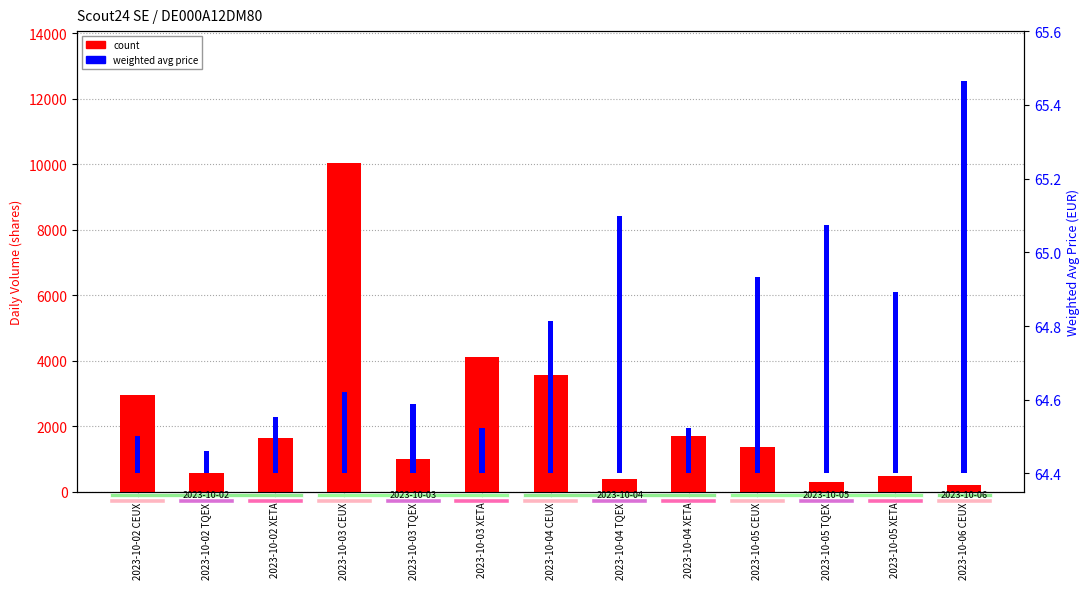

Rank the series by their maximum value, from lowest to highest.

weighted avg price, count